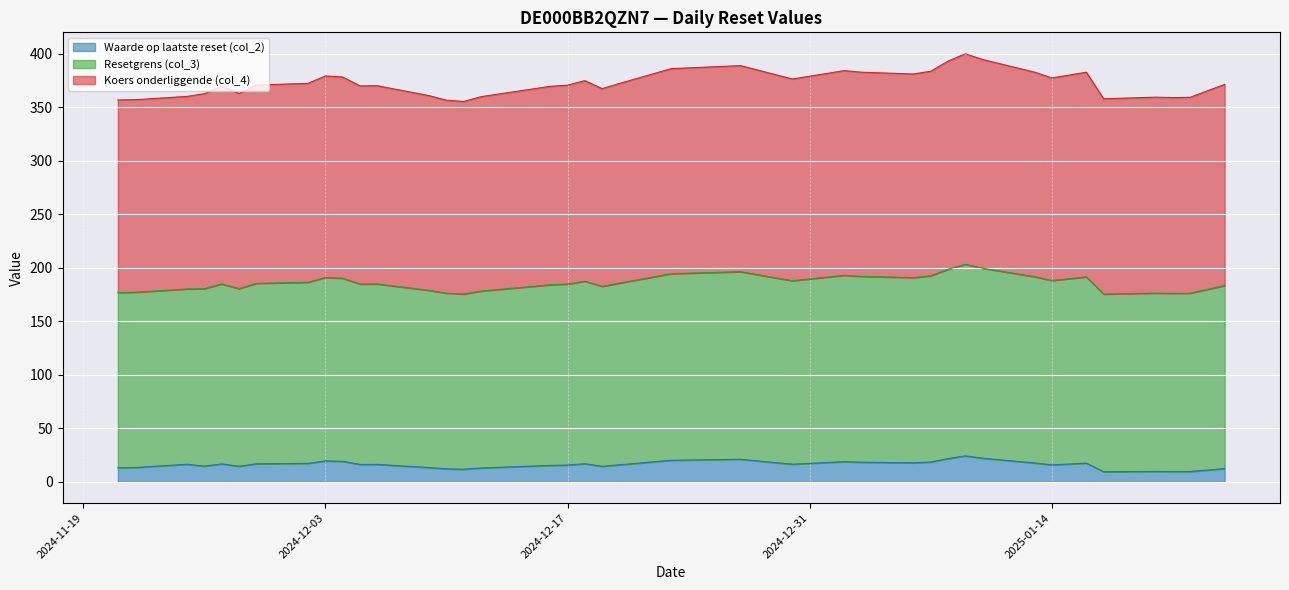

Is the value of Waarde op laatste reset (col_2) at 2024-12-16 greater than the value of Resetgrens (col_3) at 2024-12-30?

No